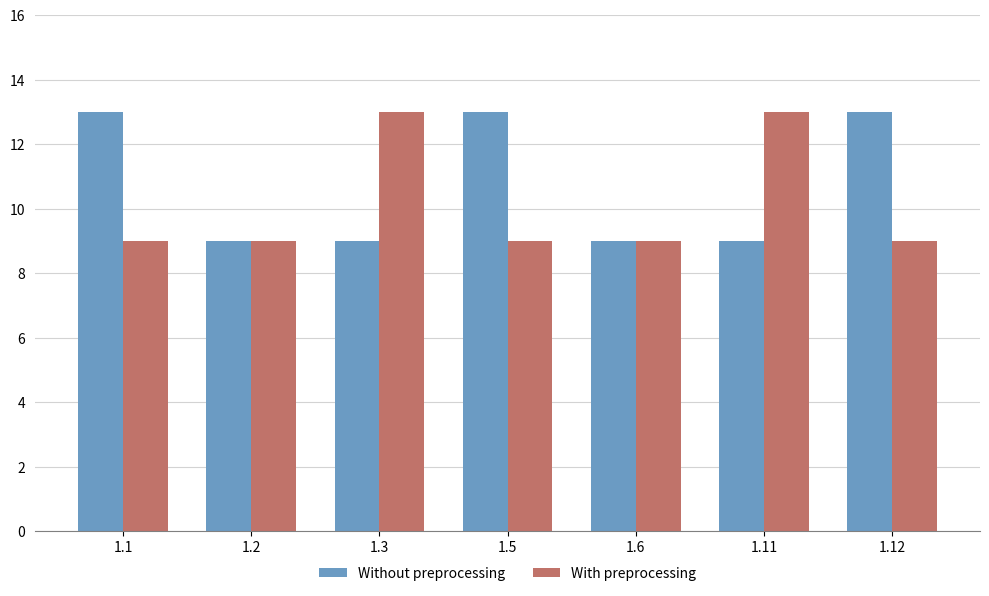

What is the total value across all series at 1.1?

22